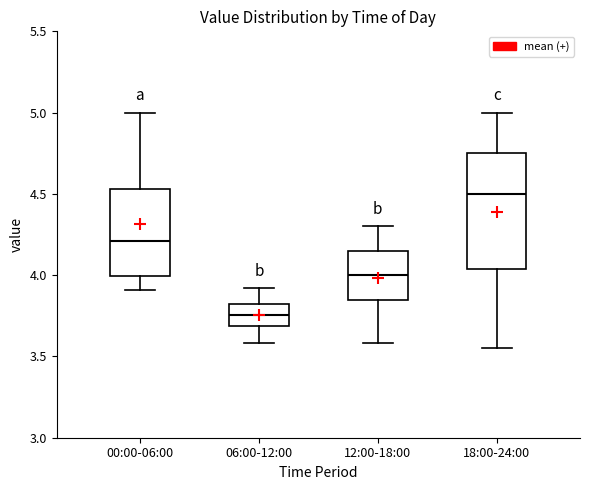

Which box's median line is the highest?

18:00-24:00